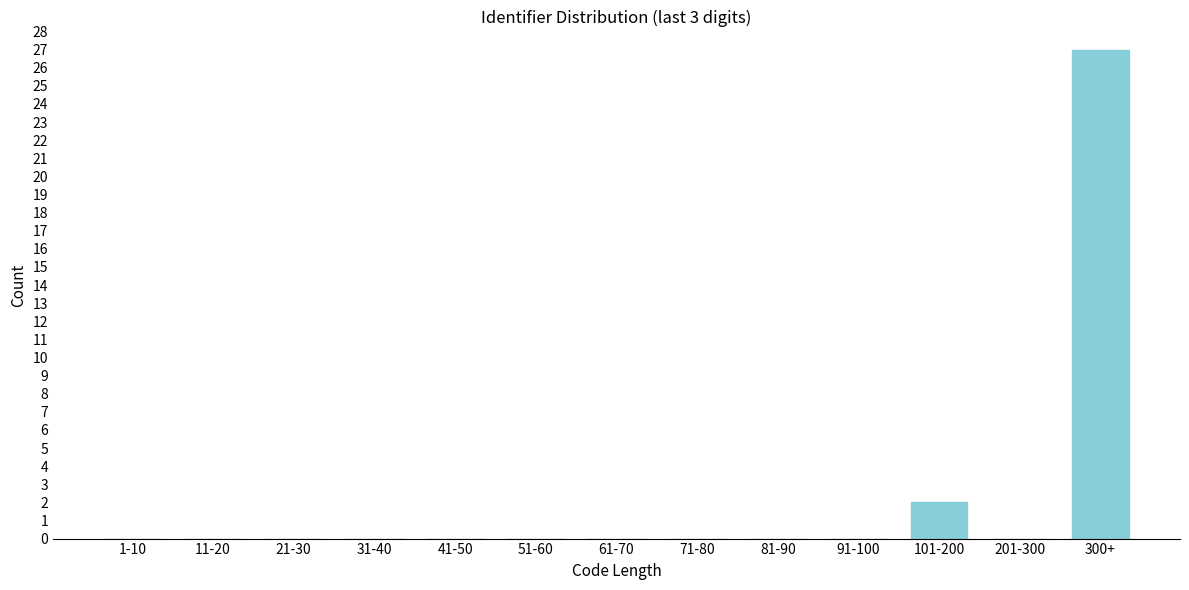

Reading left to right, transcribe all the data shown in this chart.

1-10=0	11-20=0	21-30=0	31-40=0	41-50=0	51-60=0	61-70=0	71-80=0	81-90=0	91-100=0	101-200=2	201-300=0	300+=27